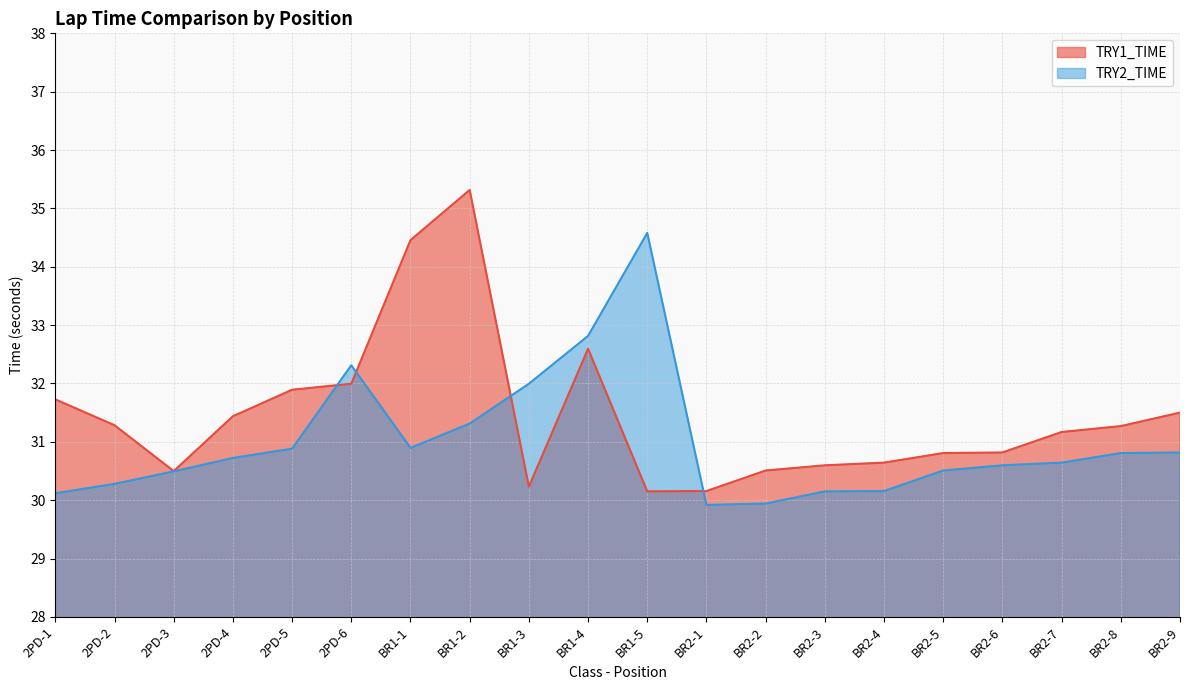

After their last crossing, which series has the higher values: TRY2_TIME or TRY1_TIME?

TRY1_TIME